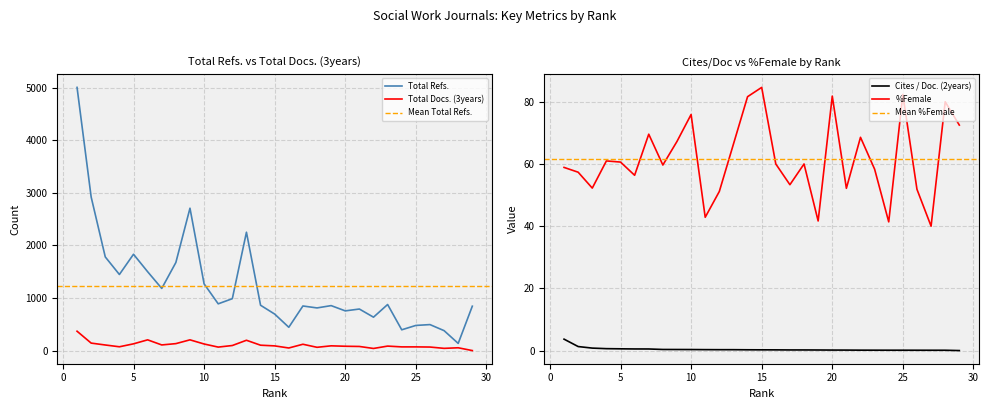

Which series has the widest spread of values?

Total Refs.